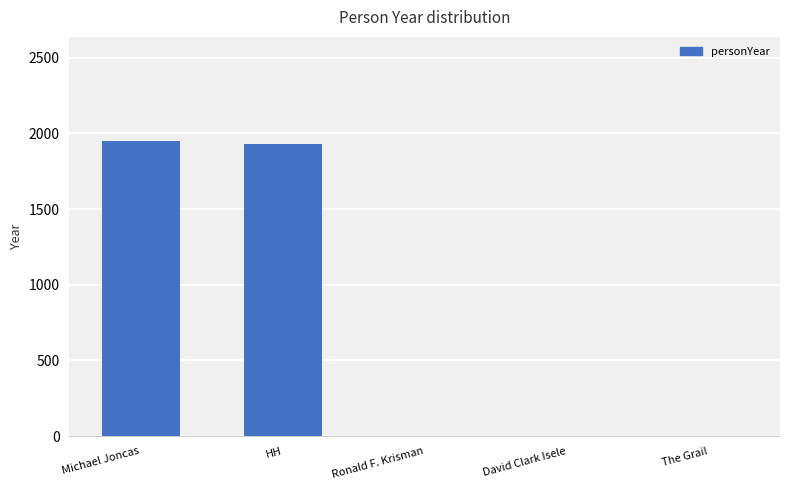

Read the value at HH, to the nearest 50.

1950